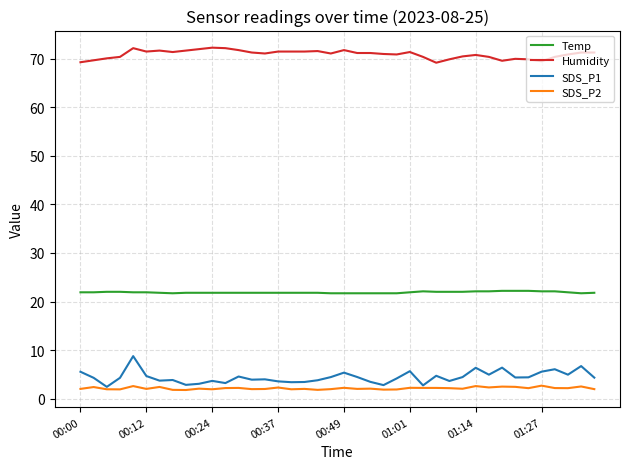

What is the lowest value of the SDS_P2 series?

1.8